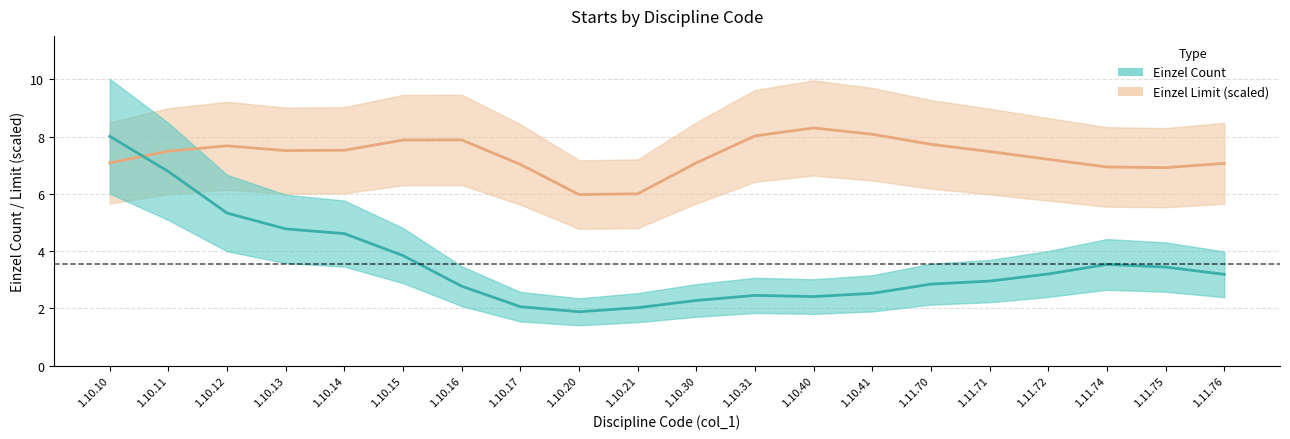

True or false: Einzel Limit has more than 0 interior local peaks.

True